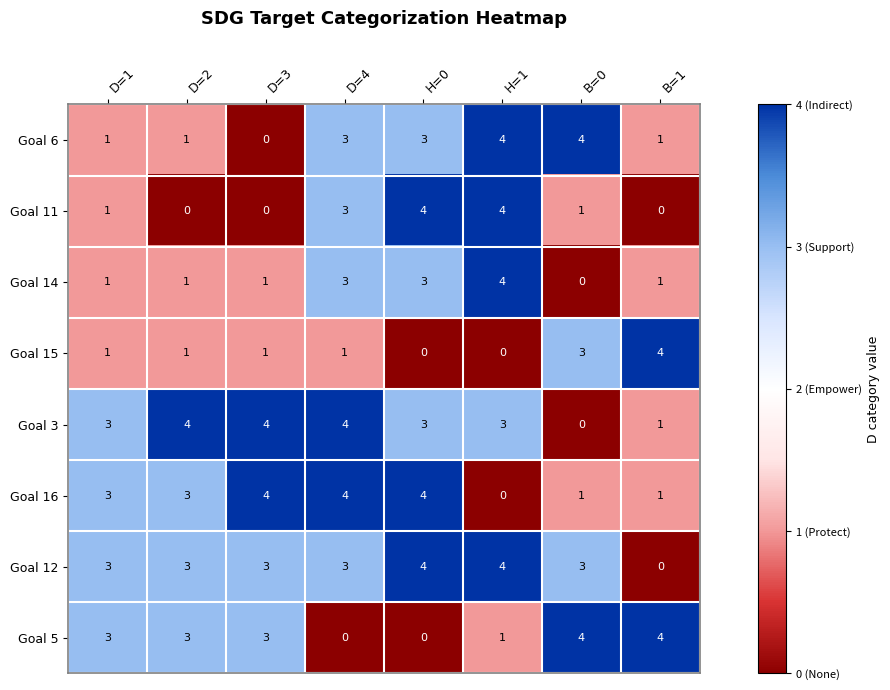

Is it true that Goal 14 equals 3 at H=0?

True